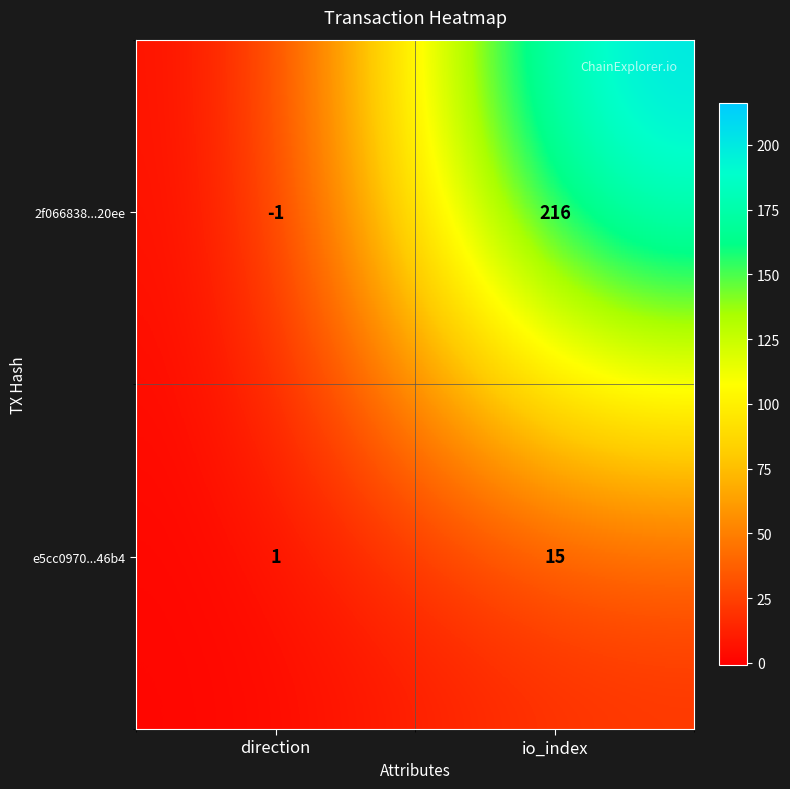

Which series has the widest spread of values?

2f066838...20ee